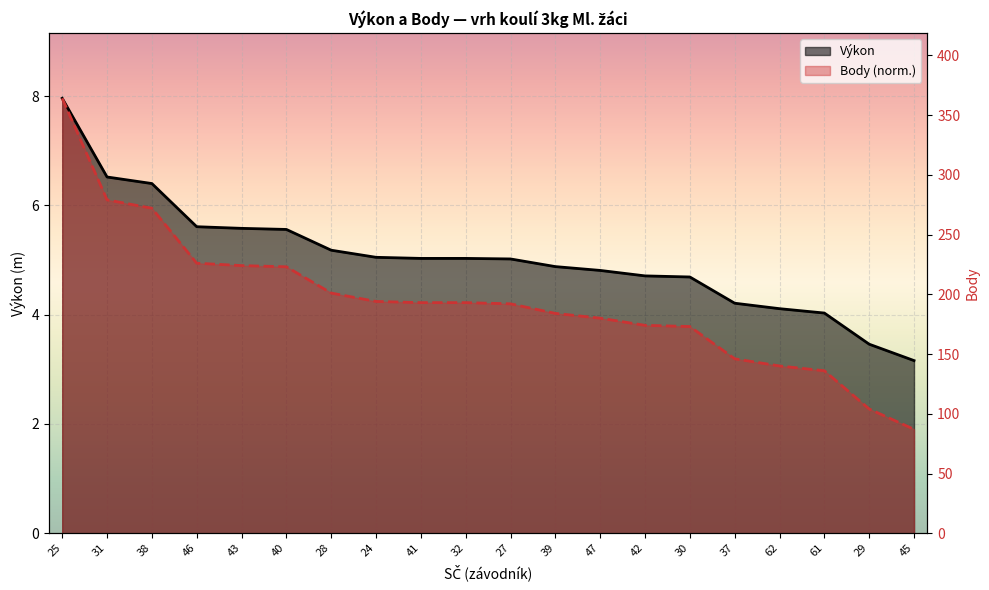

What is the maximum value shown in the chart?

8.0